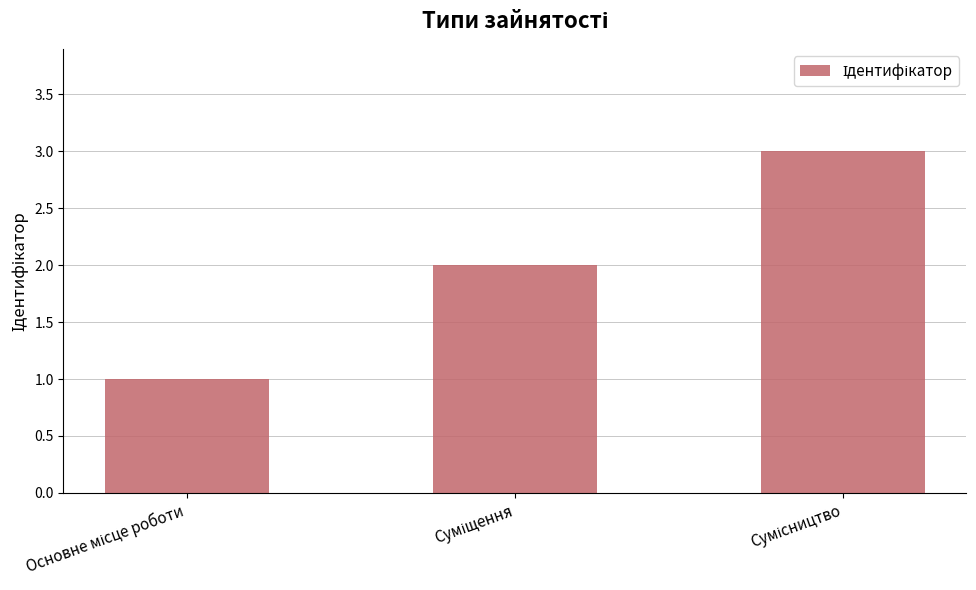

What is the sum of all values?

6